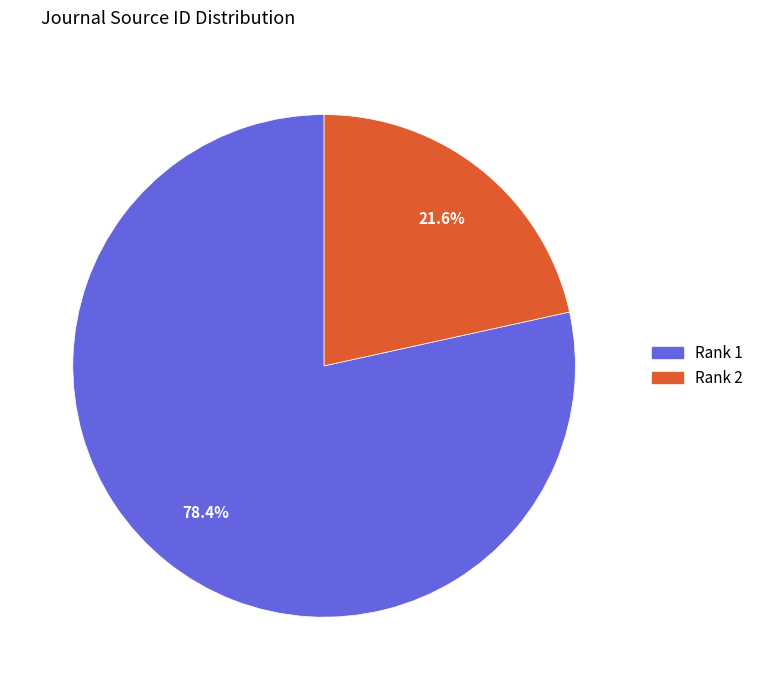

Is there any slice that represents more than half of the pie?

Yes